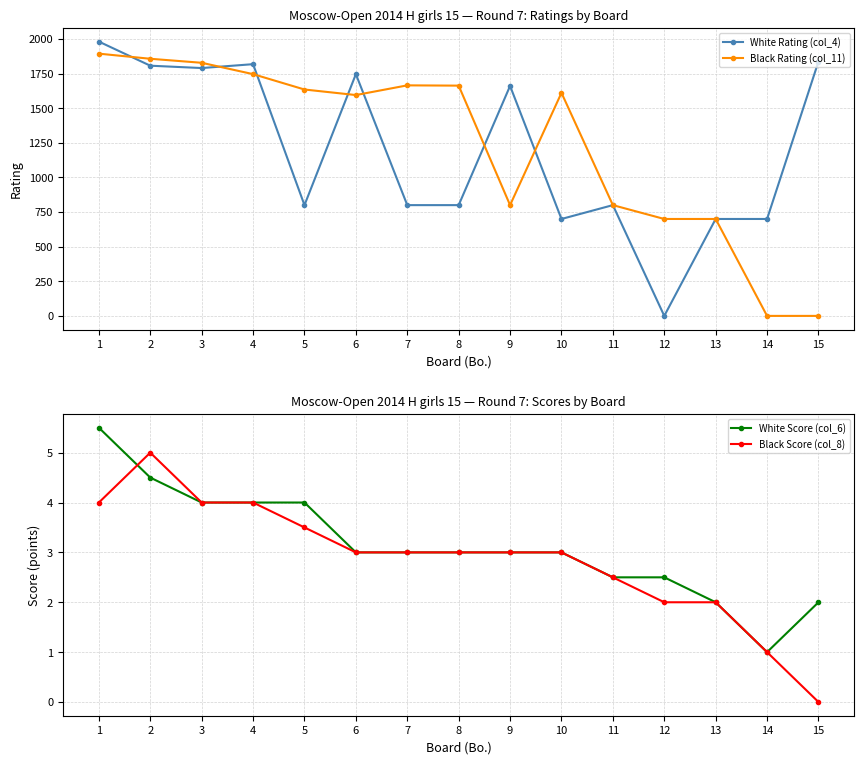

Does the chart have visible grid lines?

Yes